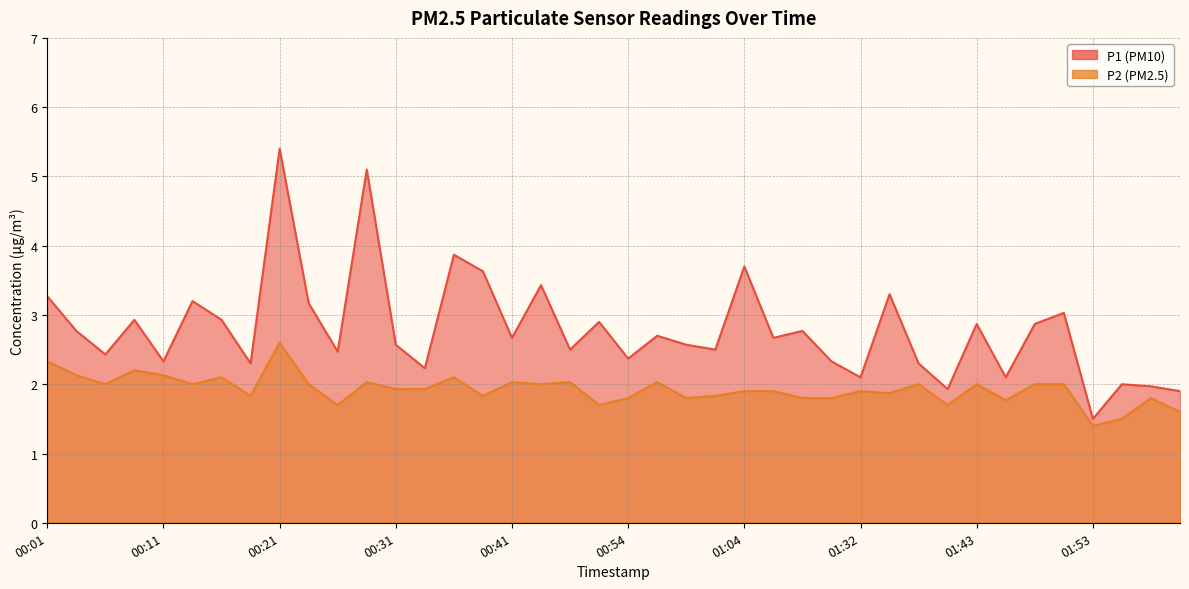

What is the value of the P1 point at the 37th from the left?

1.5